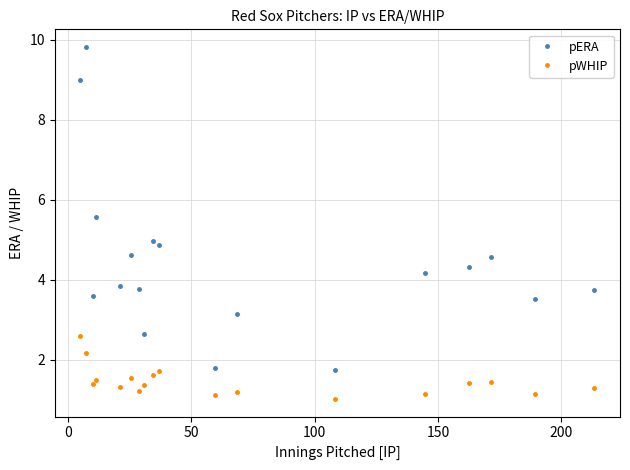

What is the minimum value shown in the chart?

1.0